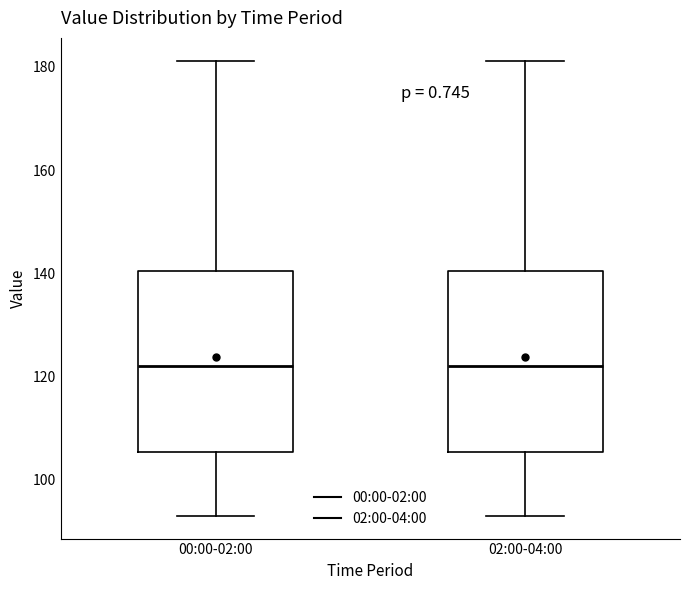

Reading left to right, read every box against the y-axis: the position of its median line, the range the box covers, and the ends of its whiskers. The values are not printed on the chart, so give them approximately, as read against the axis.

00:00-02:00: median 122, box 106 to 140, whiskers 92 to 182
02:00-04:00: median 122, box 106 to 140, whiskers 92 to 182